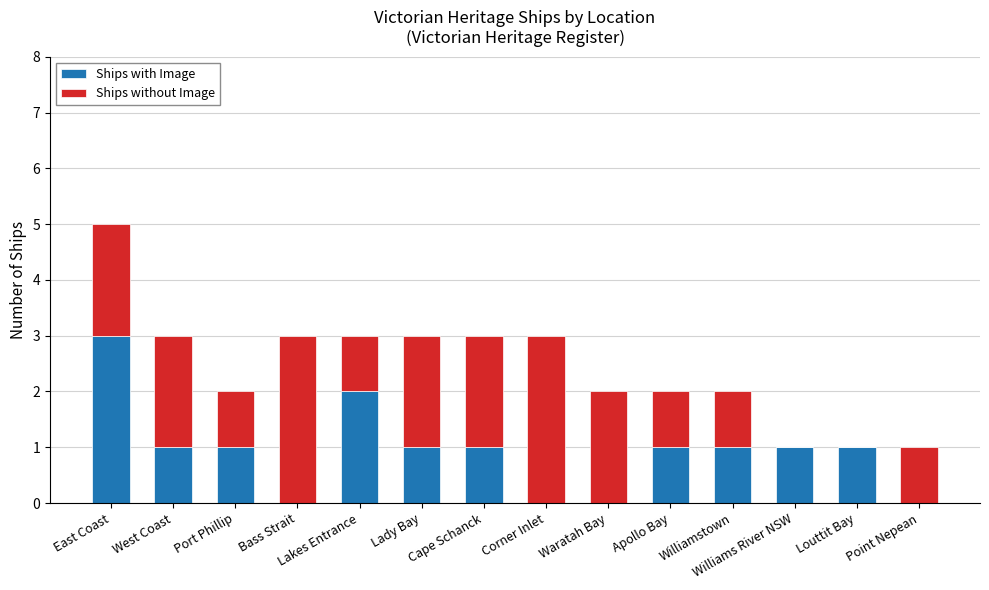

Which category has the highest value in the Ships with Image series?

East Coast